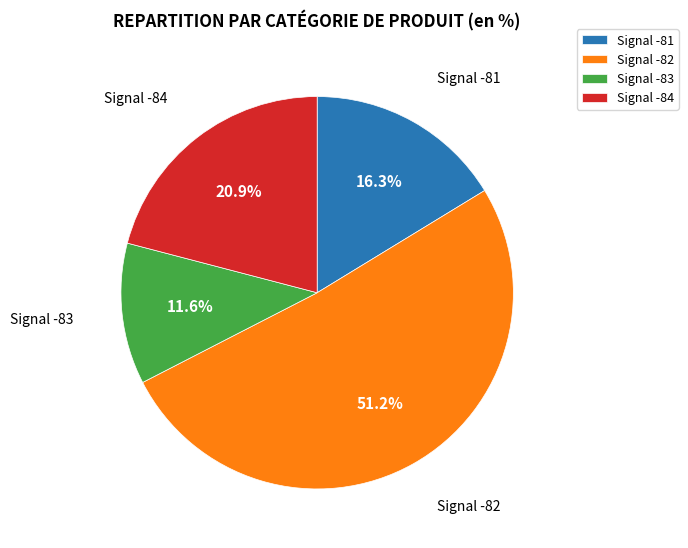

What portion of the pie excludes Signal -81?

83.7%